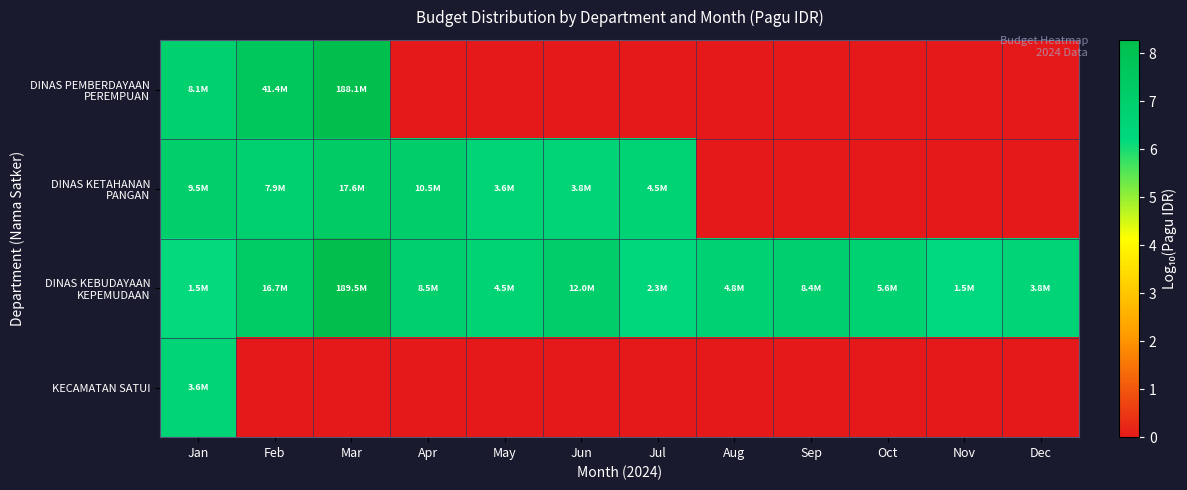

Which series has the largest total across all categories?

DINAS KEBUDAYAAN KEPEMUDAAN